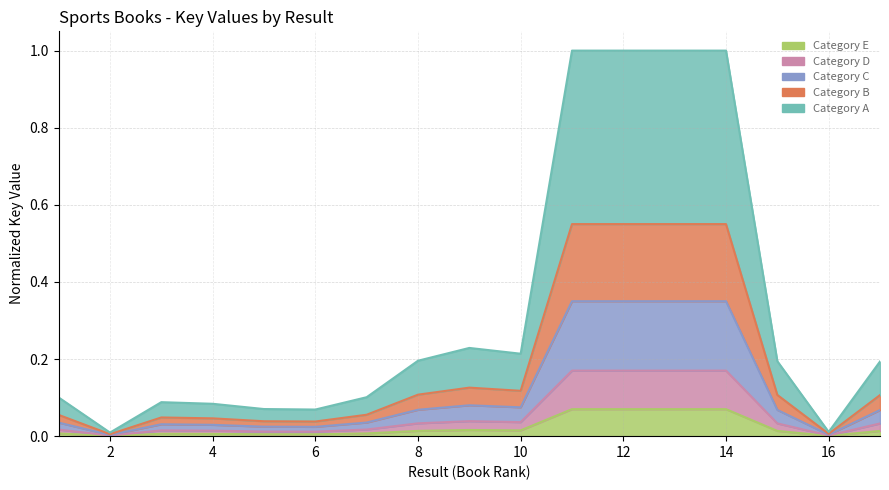

Reading left to right, extract all data points from this chart.

1=0.0	2=0.0	3=0.0	4=0.0	5=0.0	6=0.0	7=0.0	8=0.0	9=0.0	10=0.0	11=0.1	12=0.1	13=0.1	14=0.1	15=0.0	16=0.0	17=0.0